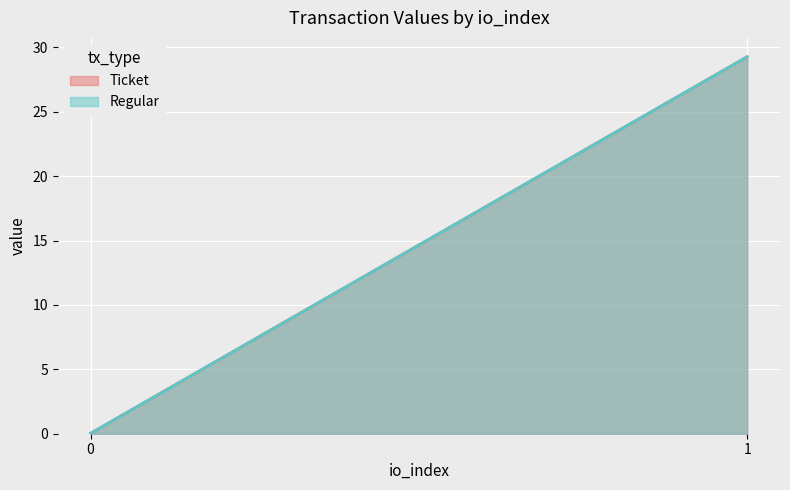

Which category has the highest value across all series?

1